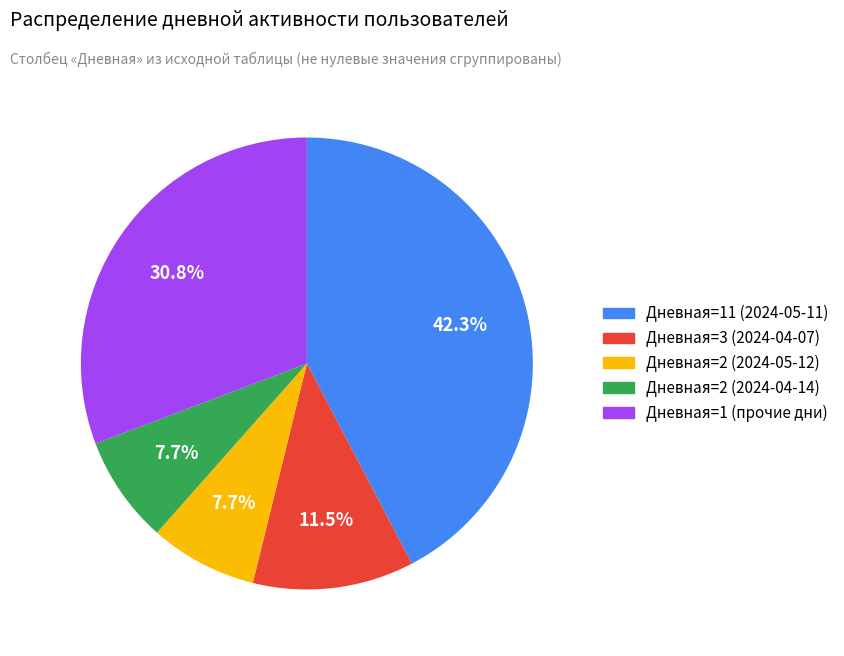

How many segments does this pie chart have?

5